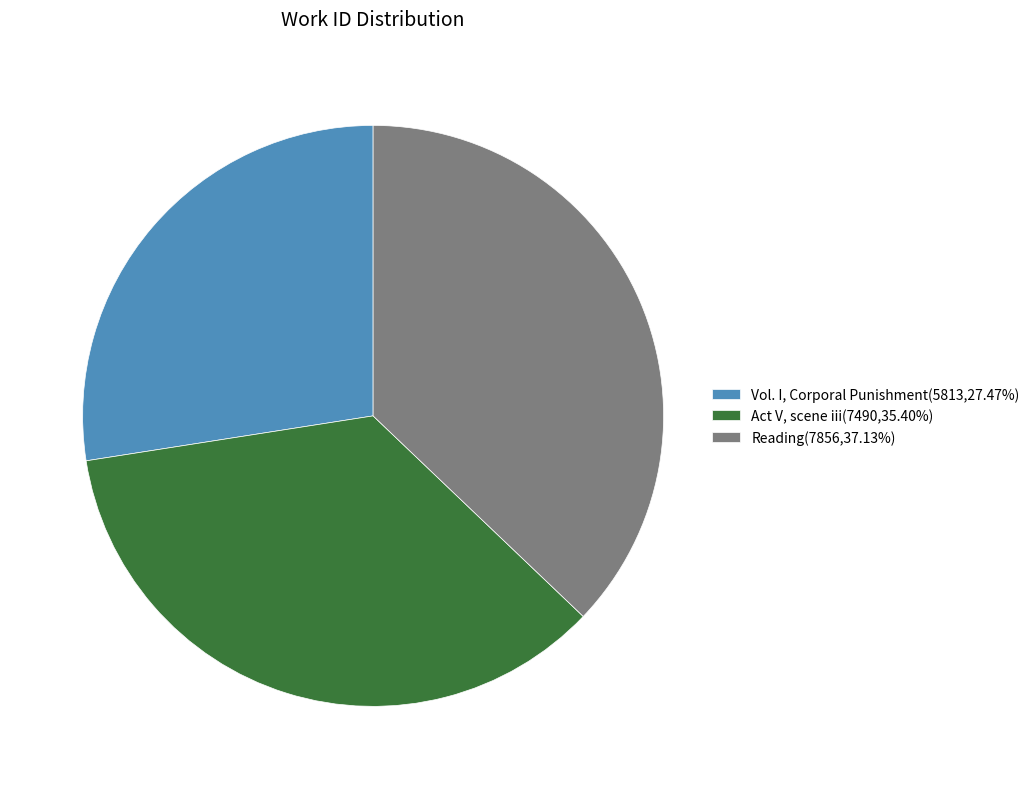

Count the number of slices in the pie.

3